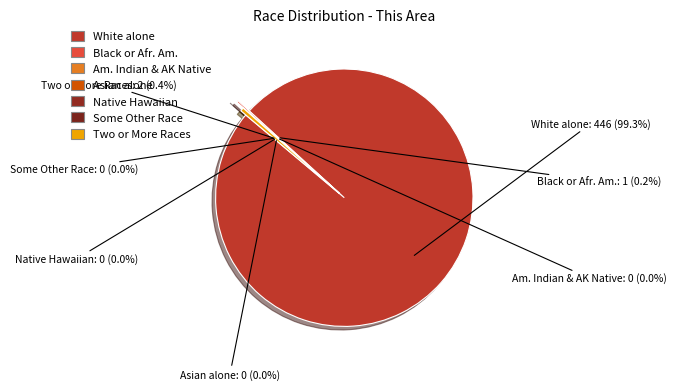

How many slices are in this pie chart?

7